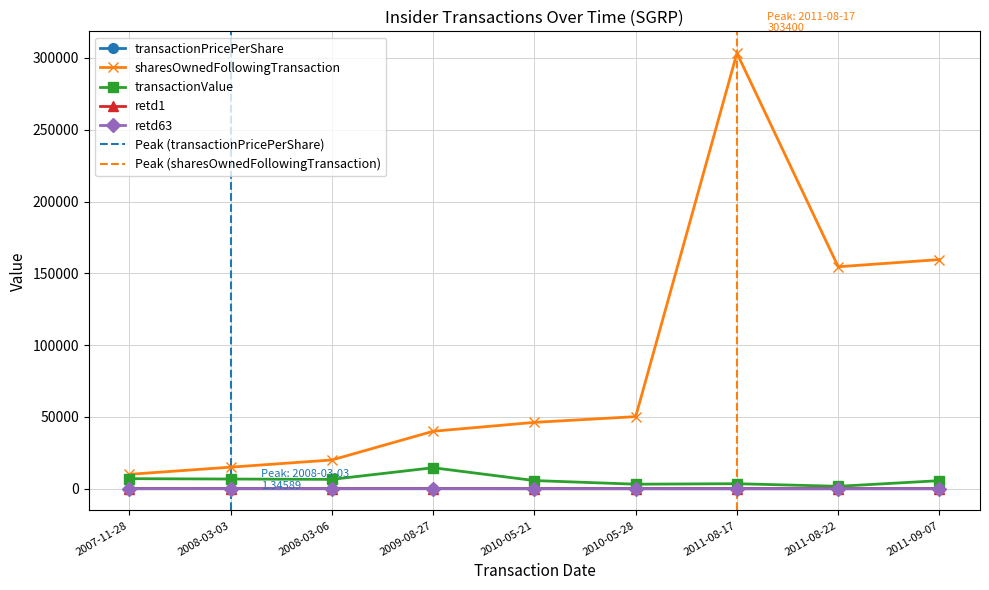

How many data points in retd63 are less than 21?

4